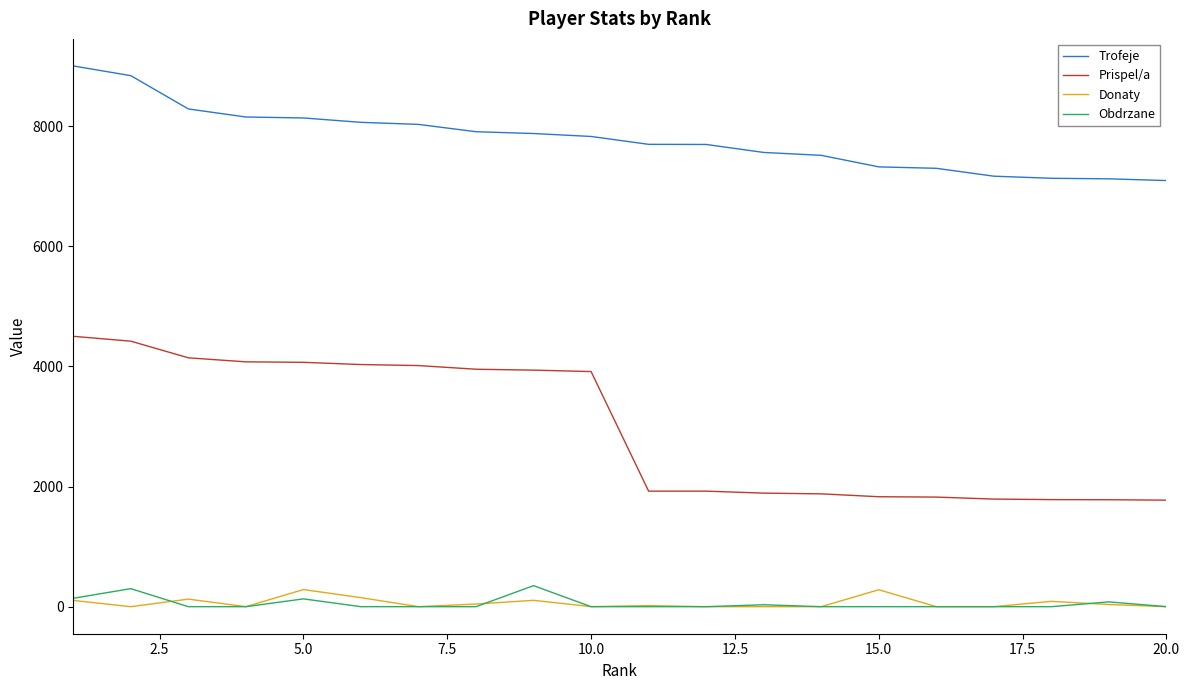

True or false: Prispel/a and Trofeje cross at least once.

False